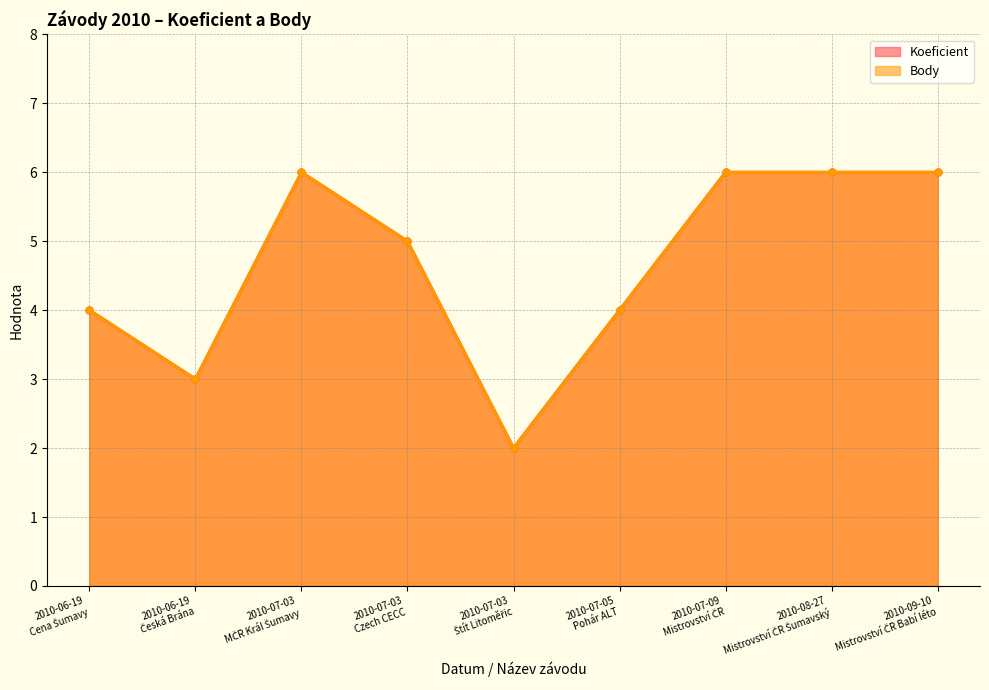

True or false: Body and Koeficient intersect in this chart.

False